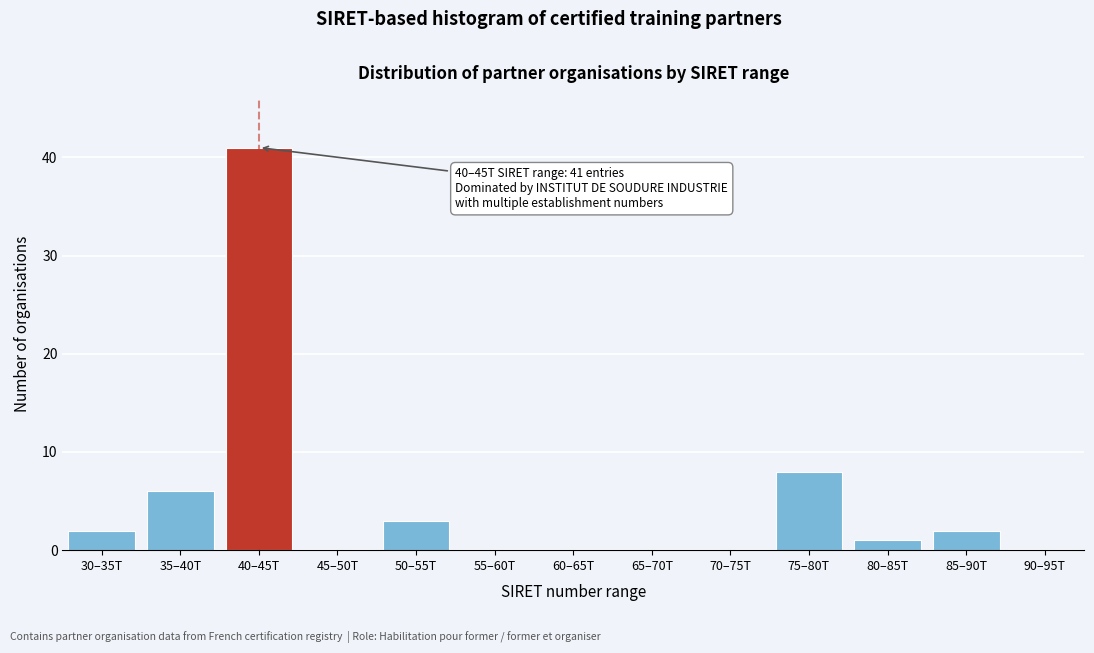

Reading left to right, list all the values displayed in this chart.

30–35T=2	35–40T=6	40–45T=41	45–50T=0	50–55T=3	55–60T=0	60–65T=0	65–70T=0	70–75T=0	75–80T=8	80–85T=1	85–90T=2	90–95T=0